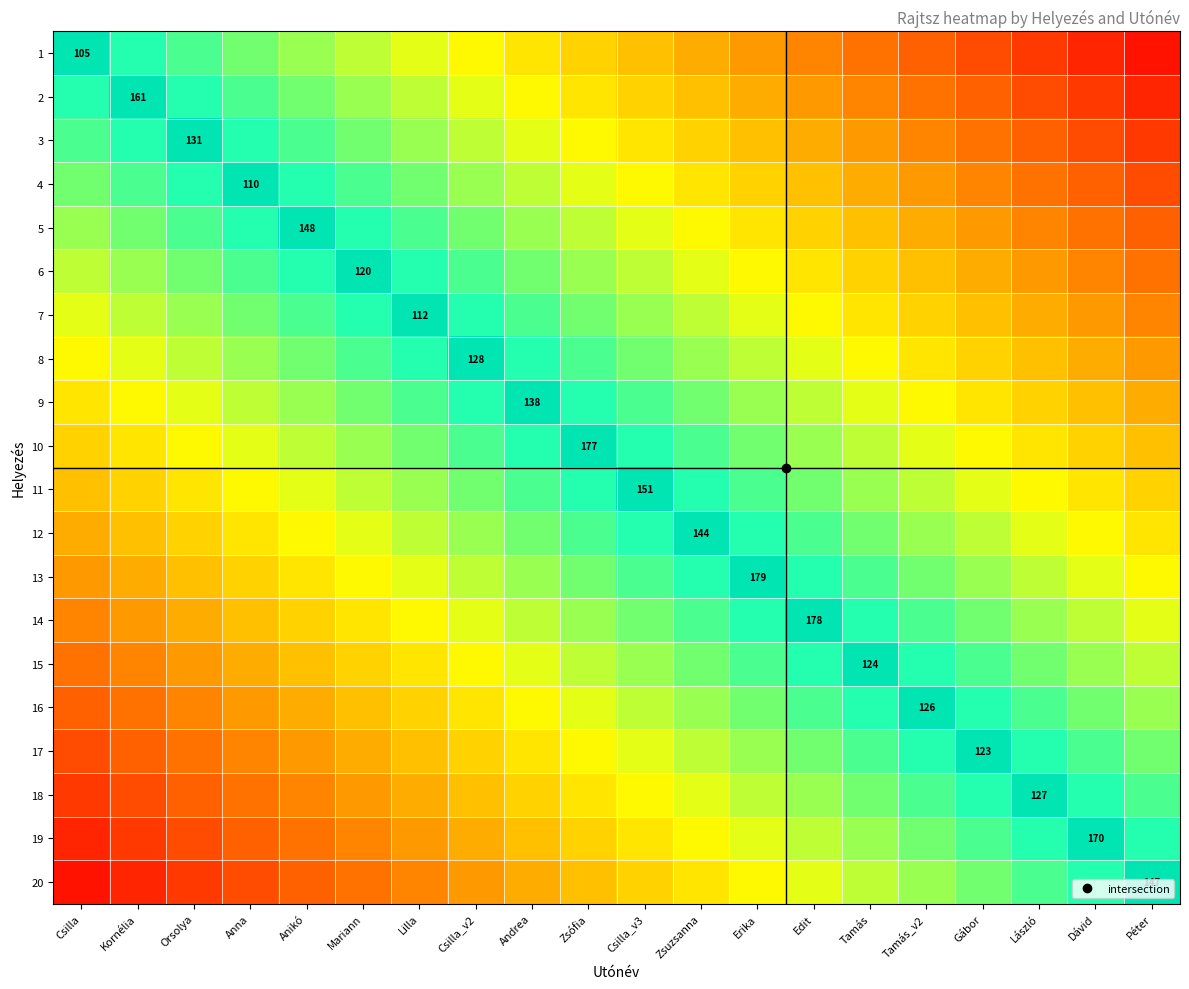

At which label does 3 reach its peak?

Orsolya